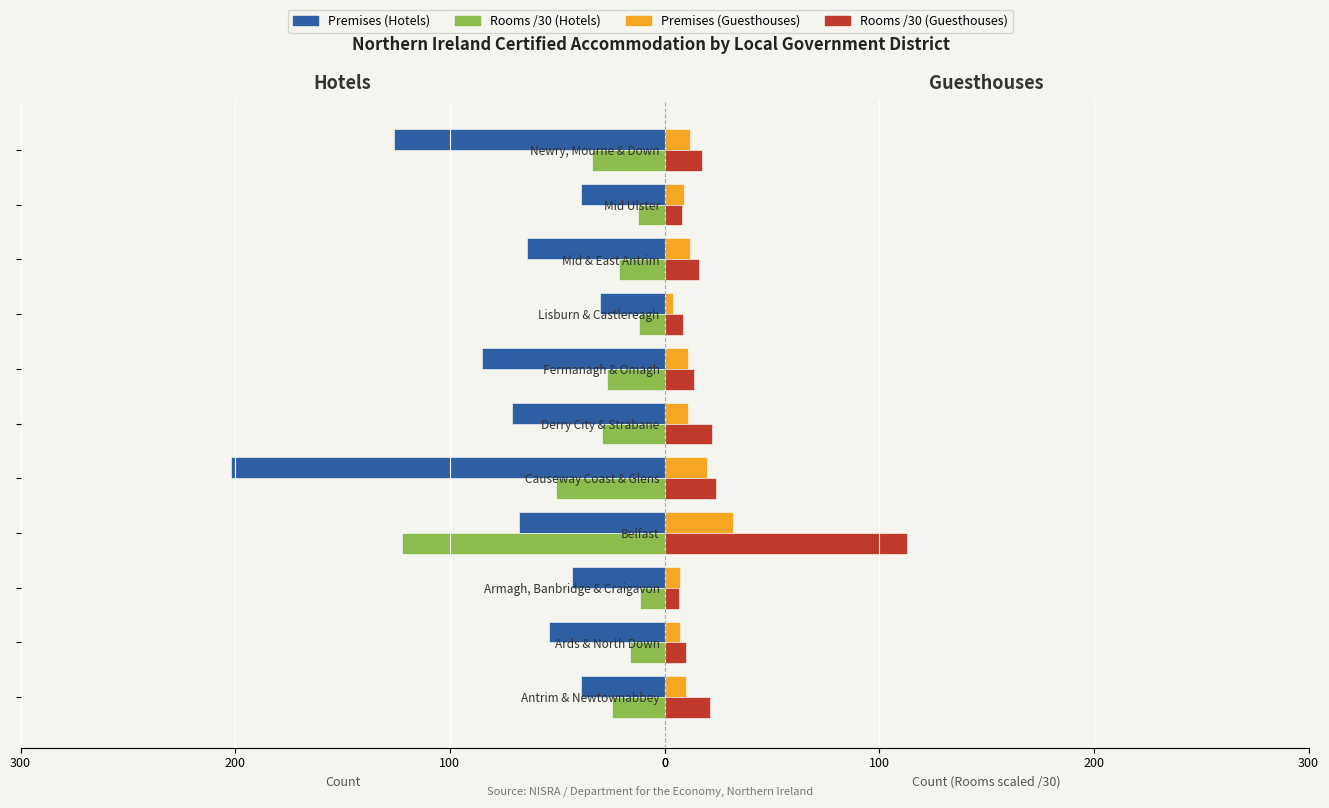

How many data points in Premises (Hotels) are above -64?

5